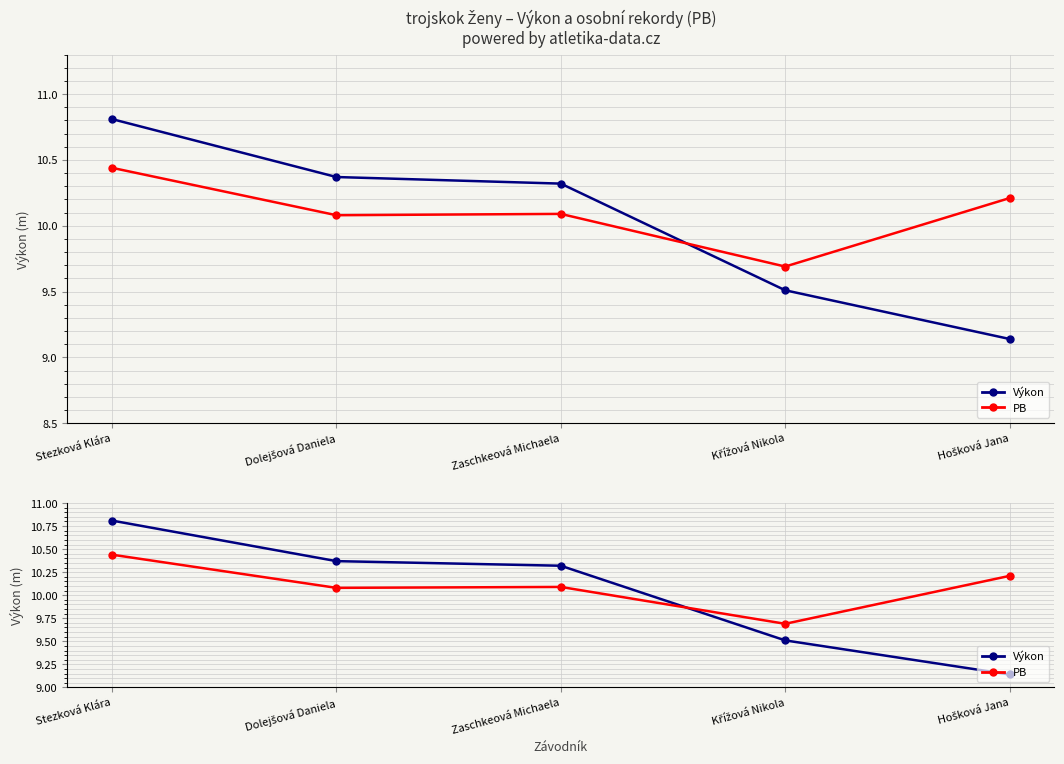

Reading left to right, extract all data points from this chart.

Výkon: Stezková Klára=10.8	Dolejšová Daniela=10.4	Zaschkeová Michaela=10.3	Křížová Nikola=9.5	Hošková Jana=9.1
PB: Stezková Klára=10.4	Dolejšová Daniela=10.1	Zaschkeová Michaela=10.1	Křížová Nikola=9.7	Hošková Jana=10.2